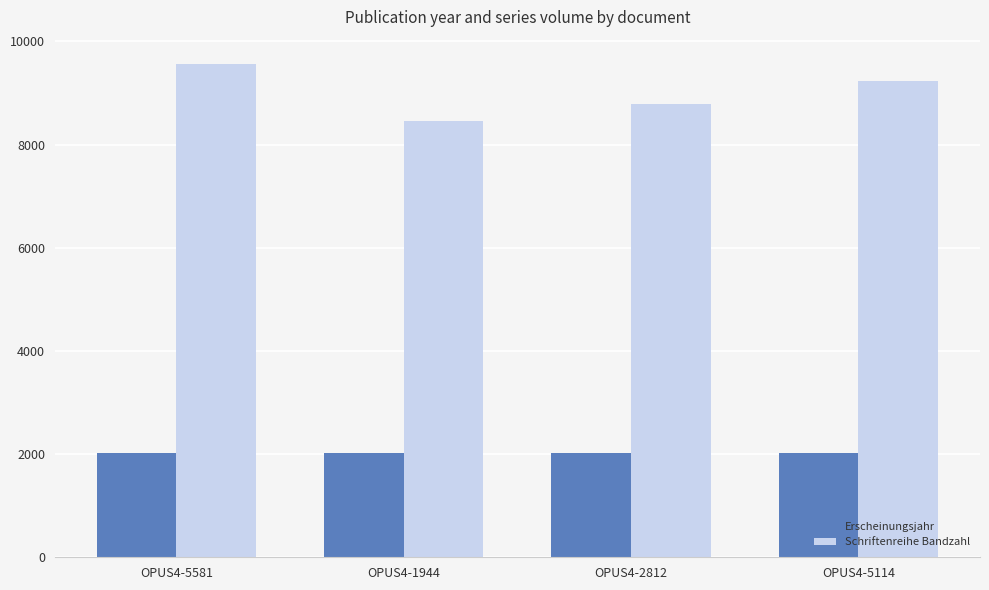

The value of Schriftenreihe Bandzahl at OPUS4-5581 is 9556. True or false?

True